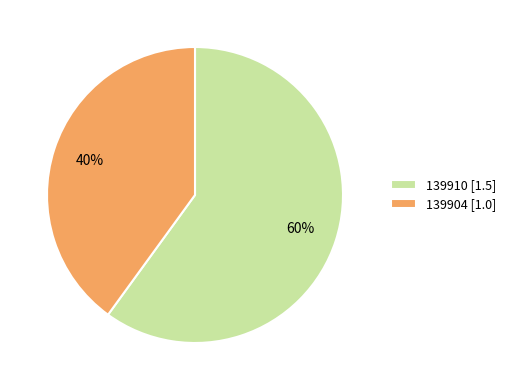

What is the smallest slice in the pie chart?

139904